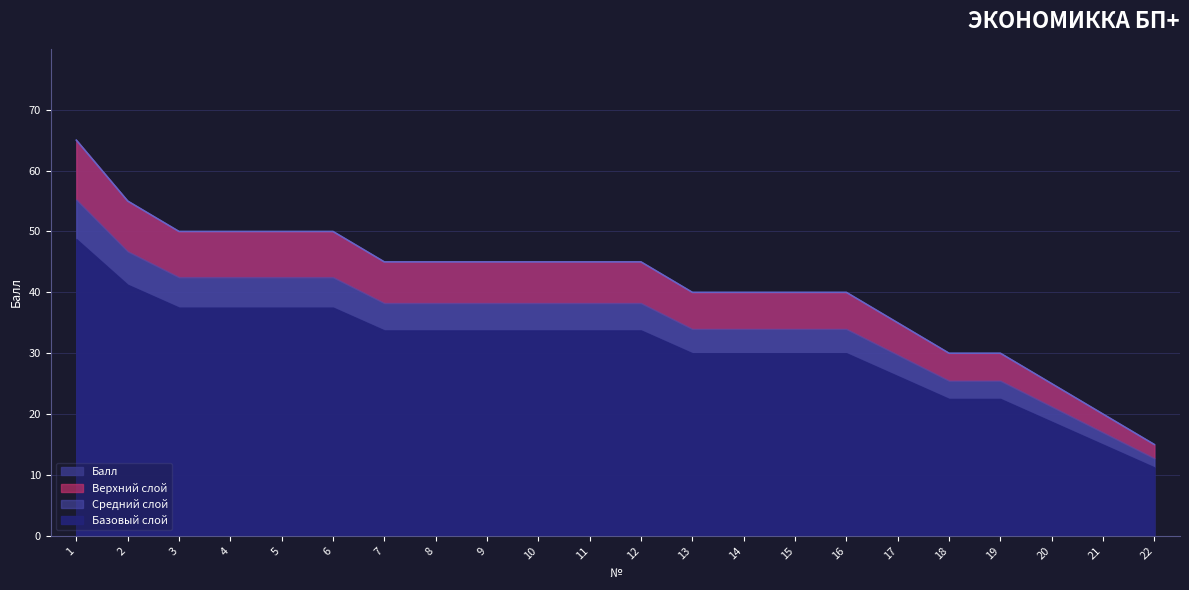

At which label does the data first exceed 45?

1